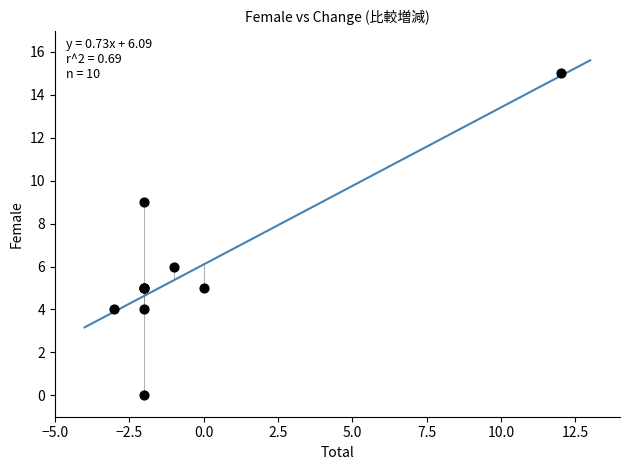

What Y value in the scatter plot is closest to 7?

6